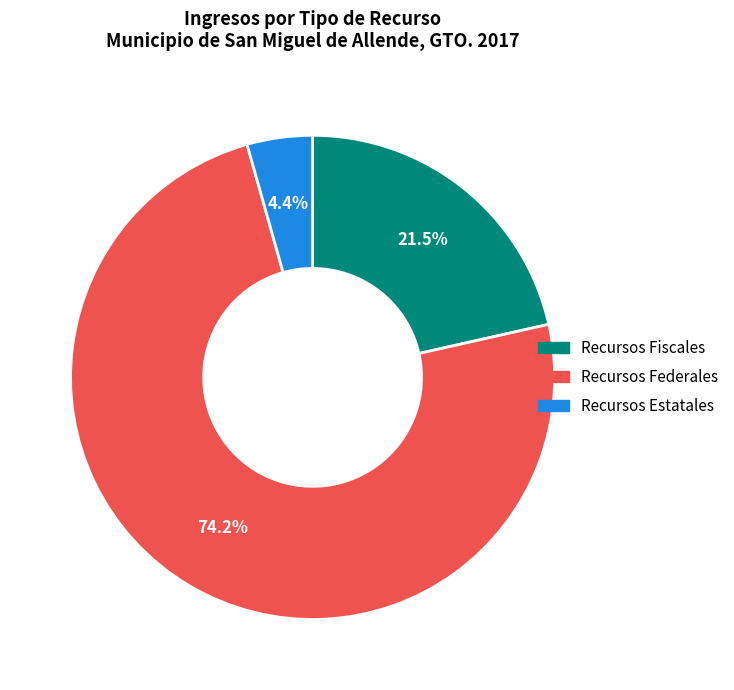

What percentage is the Recursos Federales slice, to the nearest percent?

74%